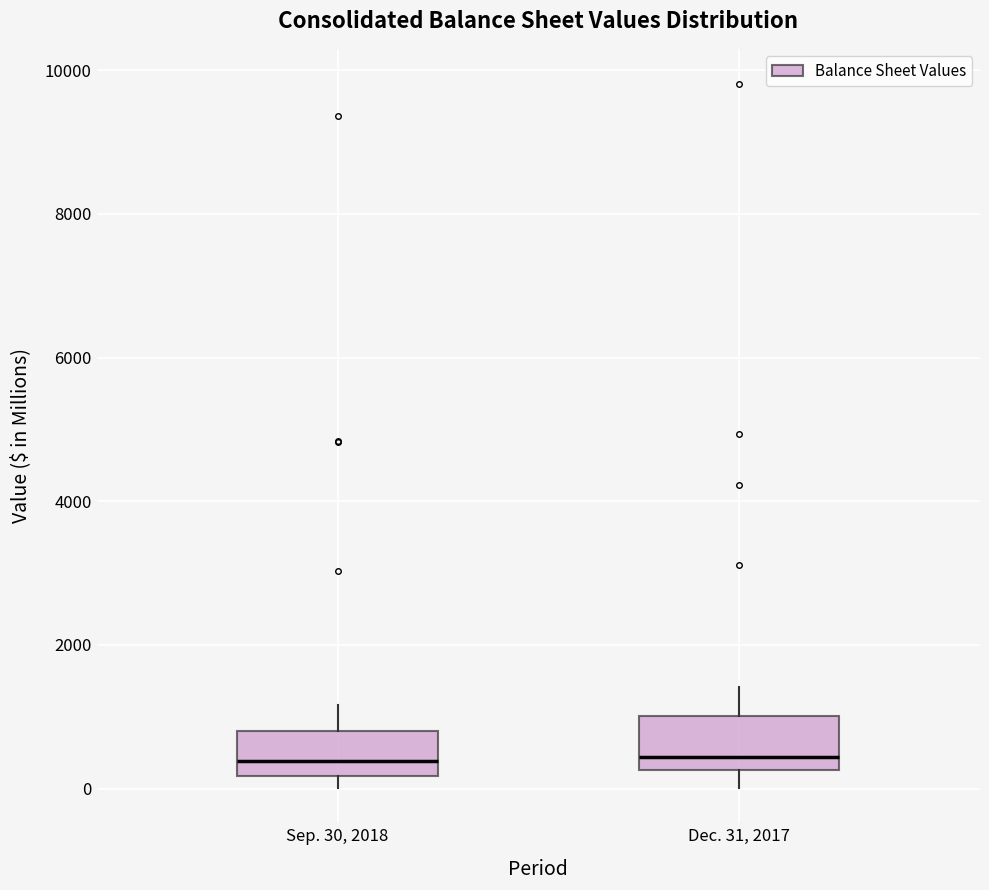

Reading left to right, transcribe this box plot: for each box, give where its median line is, the range the box spans, and where its two whiskers end, as read against the y-axis. The values are not printed on the chart, so give them approximately, as read against the axis.

Sep. 30, 2018: median 400, box 200 to 800, whiskers 0 to 1200
Dec. 31, 2017: median 400, box 200 to 1000, whiskers 0 to 1400